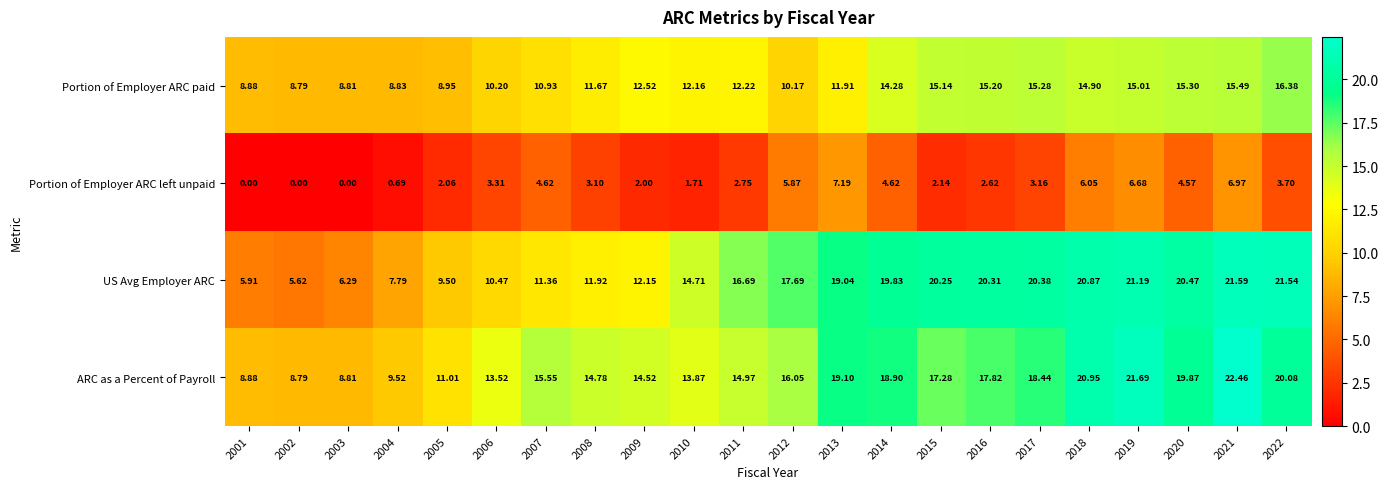

Rank the series by their maximum value, from lowest to highest.

Portion of Employer ARC left unpaid, Portion of Employer ARC paid, US Avg Employer ARC, ARC as a Percent of Payroll